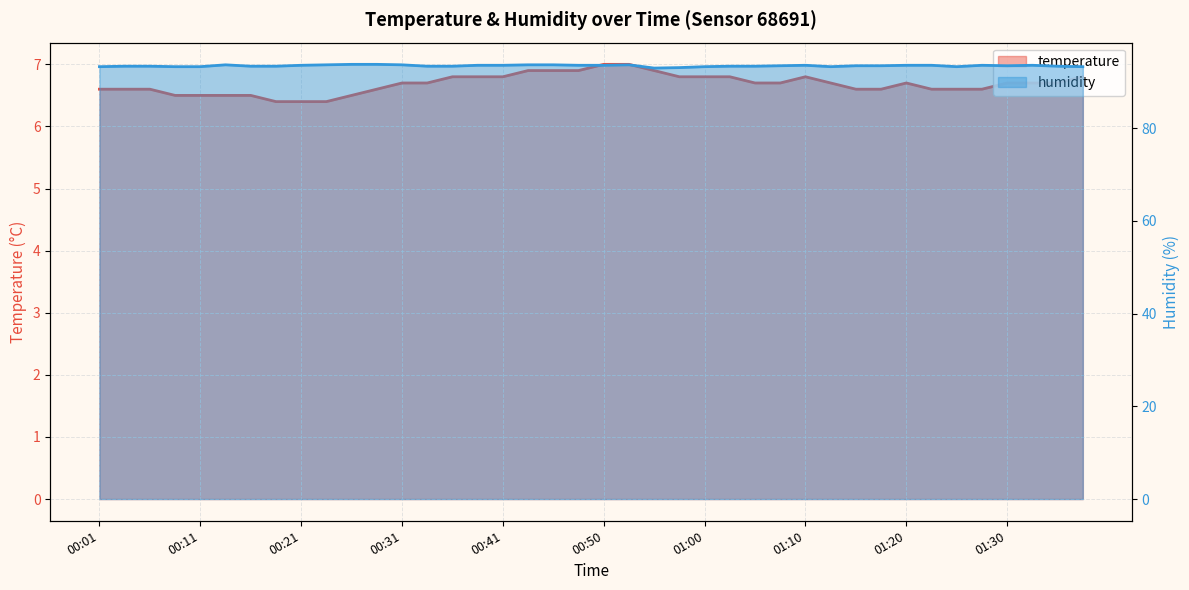

What position from the right is 00:55?

18